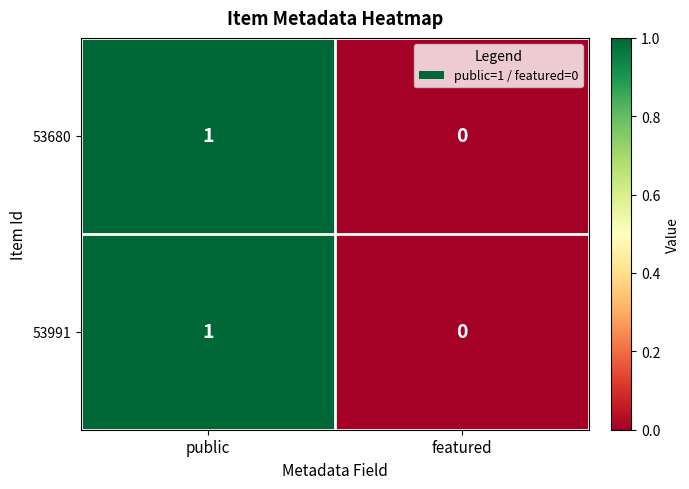

Is the value of 53991 at public greater than the value of 53680 at featured?

Yes